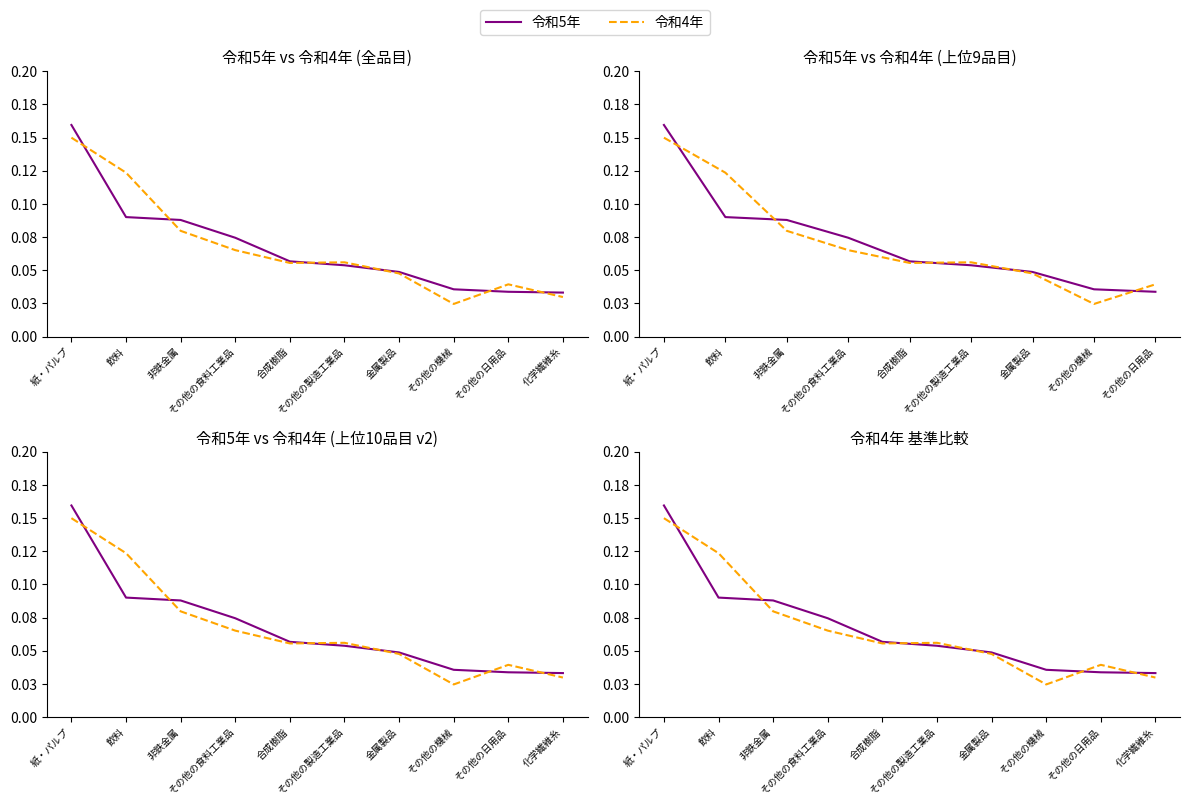

What is the approximate value of 令和4年 at 合成樹脂?

0.1